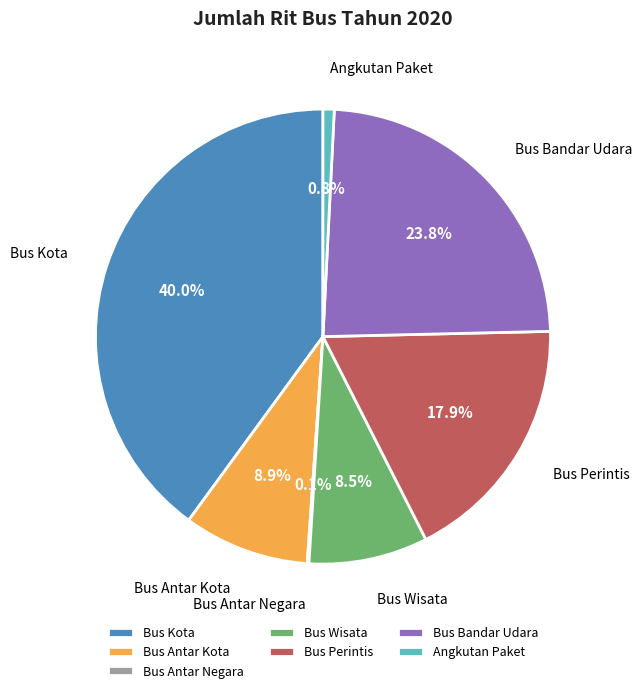

Is it true that Bus Antar Kota is 9% of the pie?

True